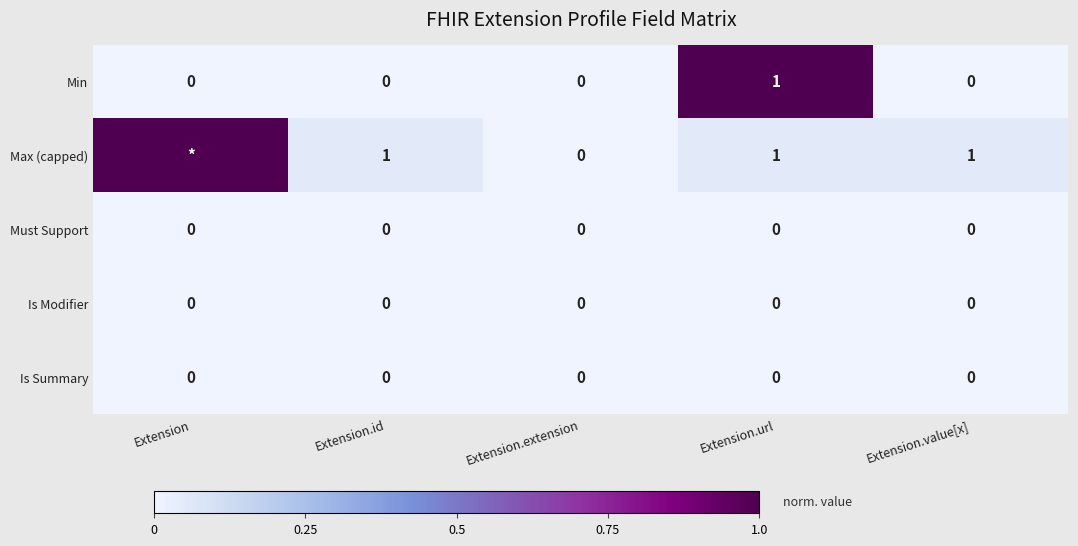

Which category has the highest value in the Min series?

Extension.url